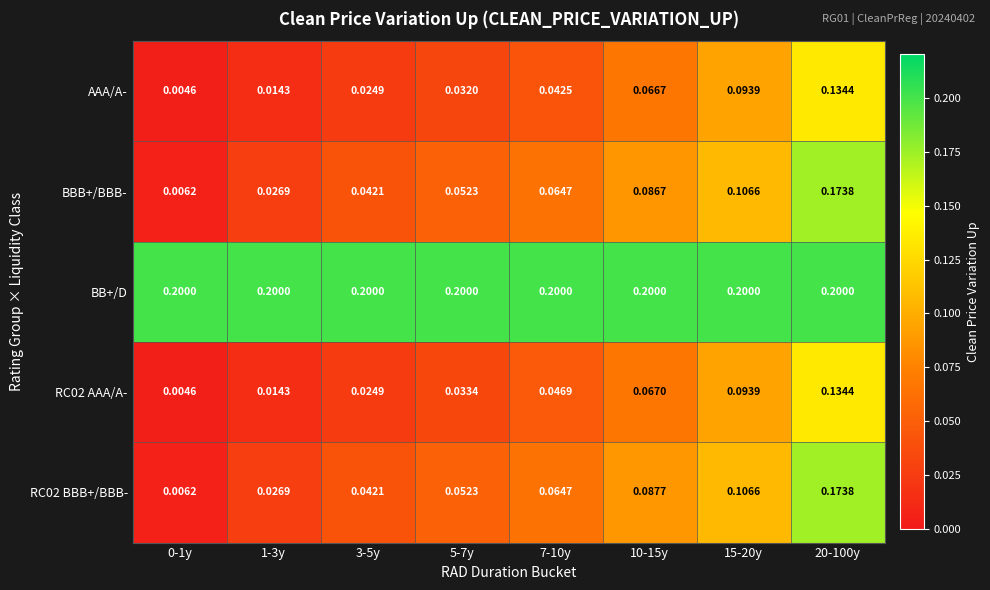

Which series has the largest total across all categories?

BB+/D